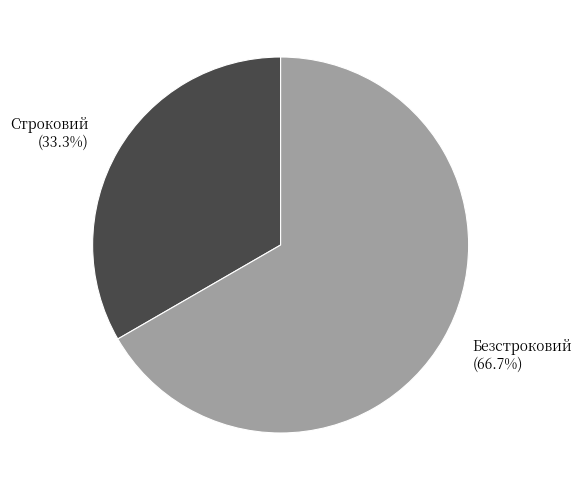

Approximately how many times larger is the value at Строковий compared to Безстроковий?

0.5